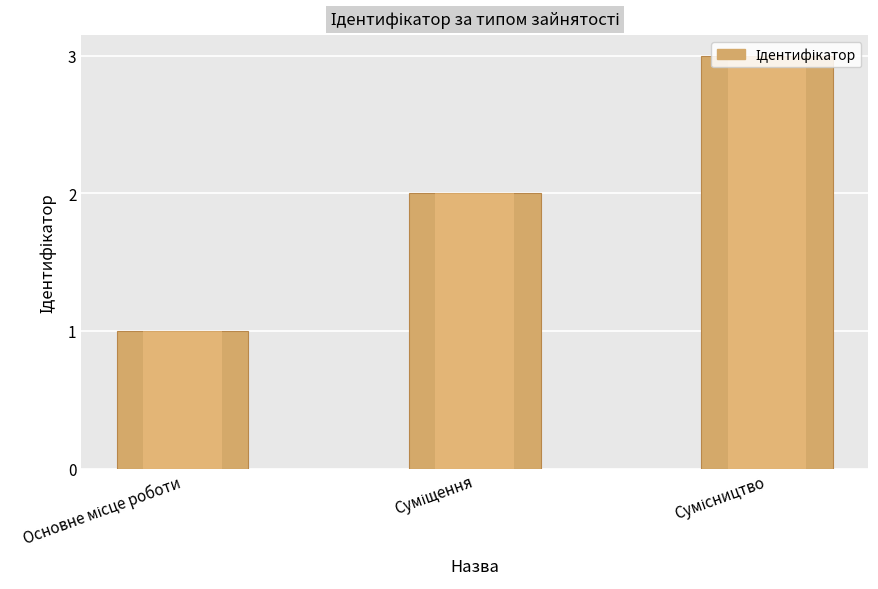

What is the label of the 1st bar from the right?

Сумісництво